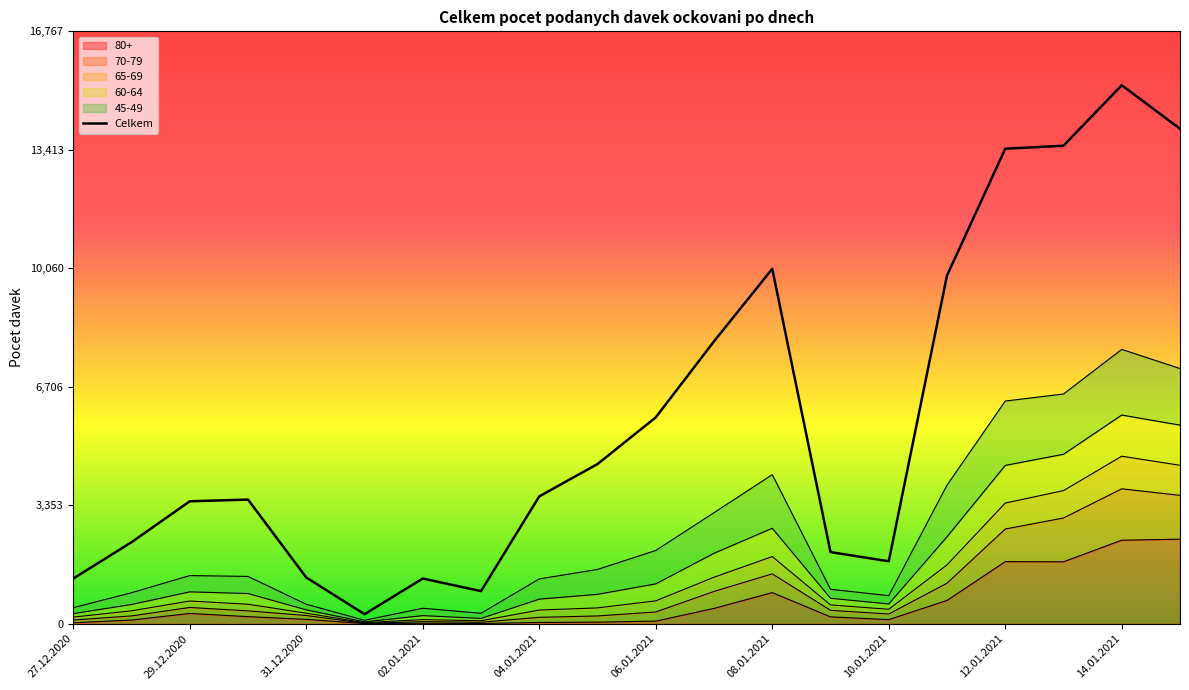

What is the label of the 14th point from the left?

09.01.2021